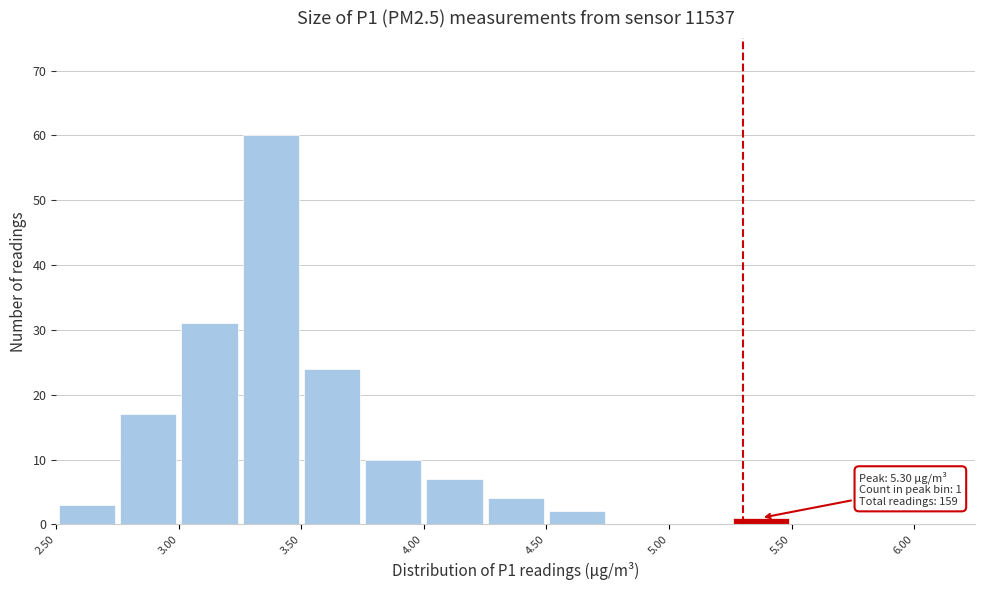

Which range on the x-axis has the tallest bar?

3.25 to 3.50